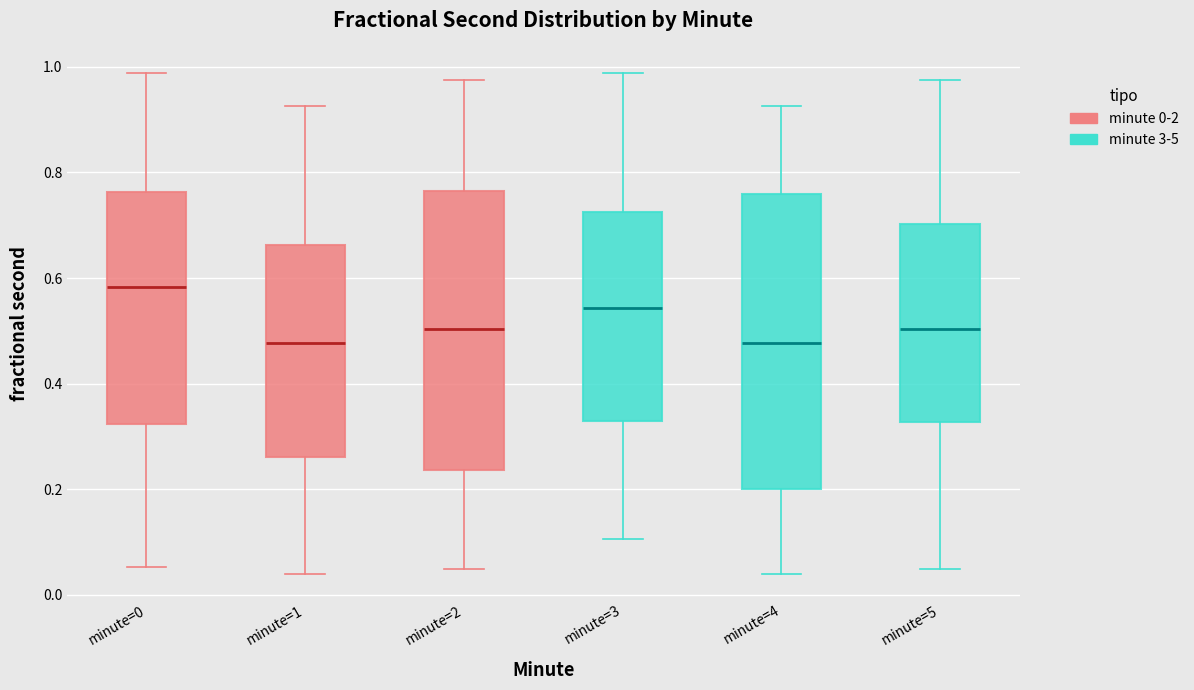

Reading left to right, transcribe this box plot: for each box, give where its median line is, the range the box spans, and where its two whiskers end, as read against the y-axis. The values are not printed on the chart, so give them approximately, as read against the axis.

minute=0: median 0.58, box 0.32 to 0.76, whiskers 0.06 to 0.98
minute=1: median 0.48, box 0.26 to 0.66, whiskers 0.04 to 0.92
minute=2: median 0.50, box 0.24 to 0.76, whiskers 0.04 to 0.98
minute=3: median 0.54, box 0.32 to 0.72, whiskers 0.10 to 0.98
minute=4: median 0.48, box 0.20 to 0.76, whiskers 0.04 to 0.92
minute=5: median 0.50, box 0.32 to 0.70, whiskers 0.04 to 0.98